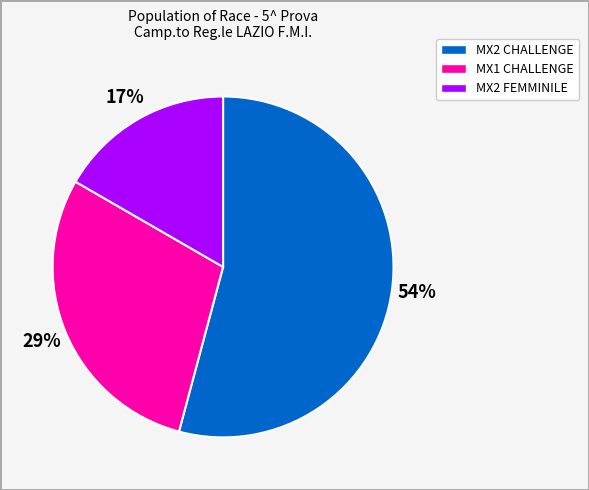

Which slice is the largest?

MX2 CHALLENGE